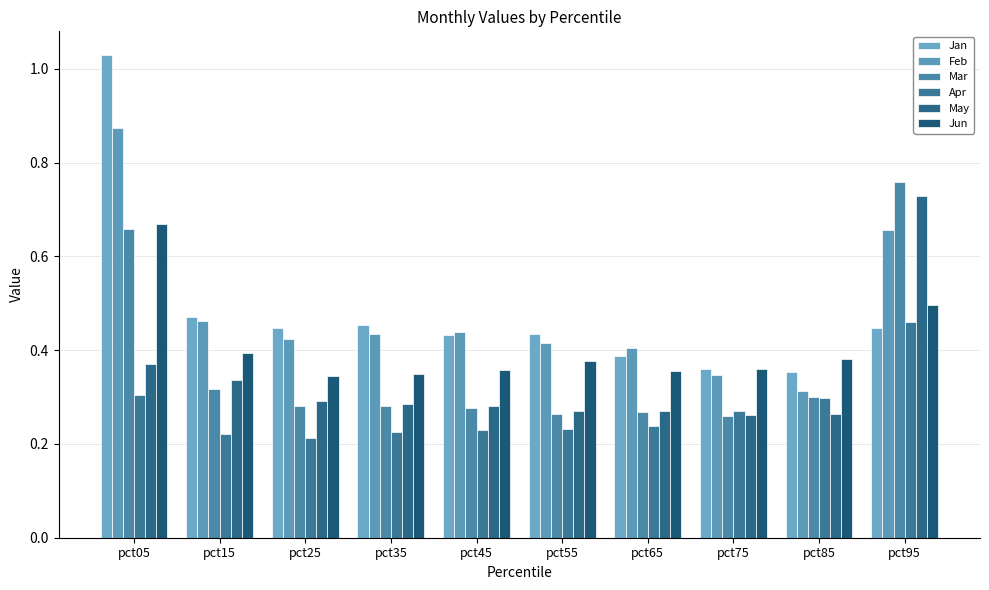

What is the sum of the Jan values at pct05 and pct85?

1.4